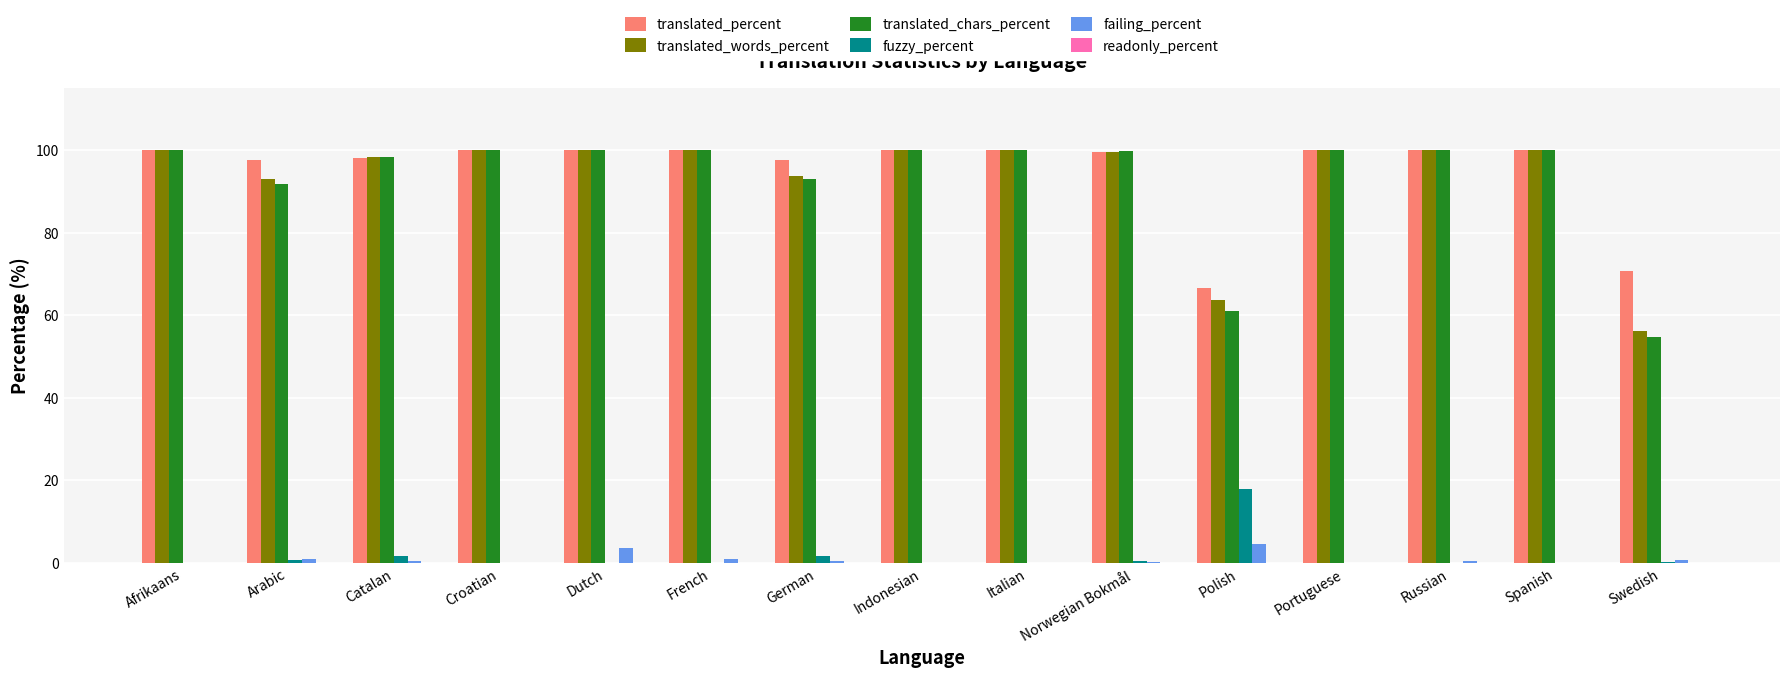

What is the approximate value of translated_words_percent at Afrikaans?

100.0